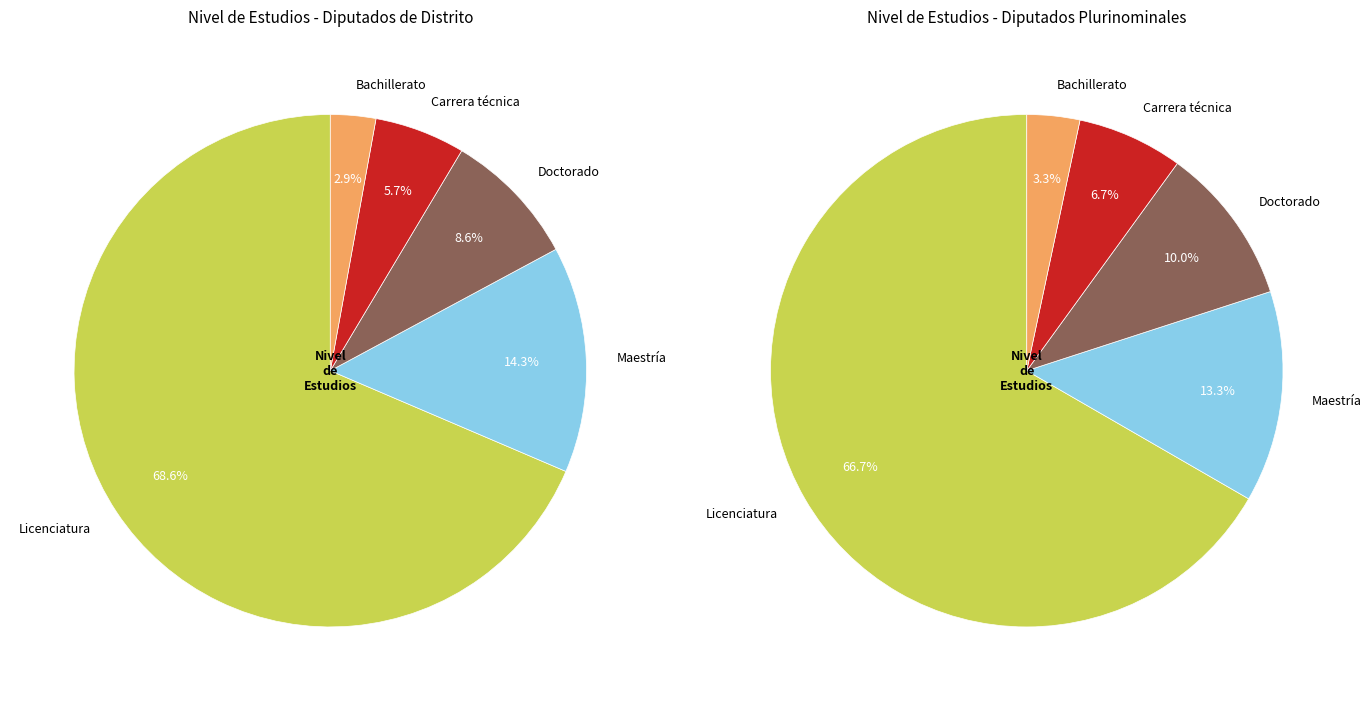

Does Maestría represent more than half of the total?

No